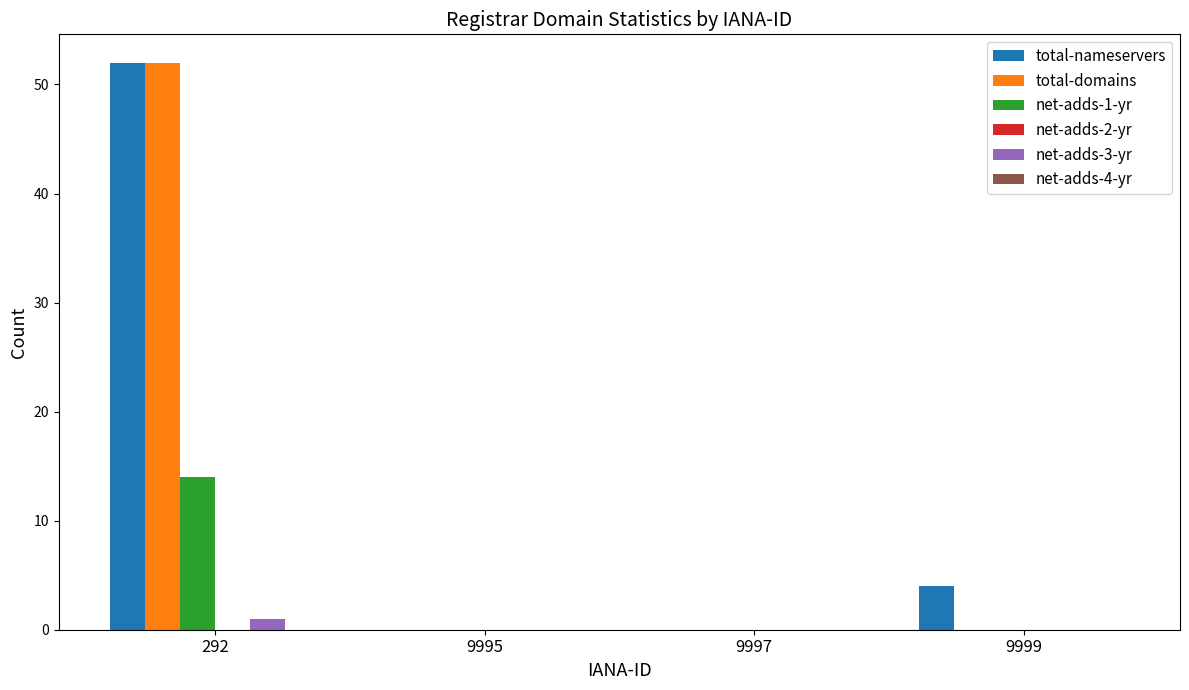

Are the bars grouped side by side (vs. stacked)?

Yes